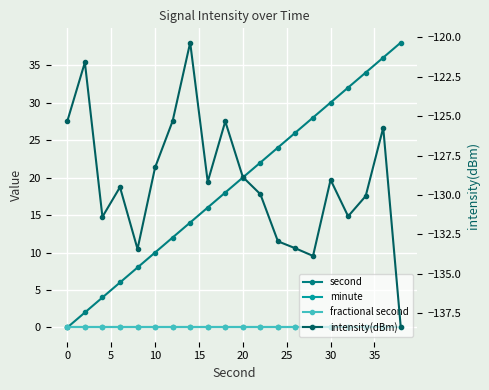

True or false: intensity(dBm) has more than 0 interior local peaks.

True